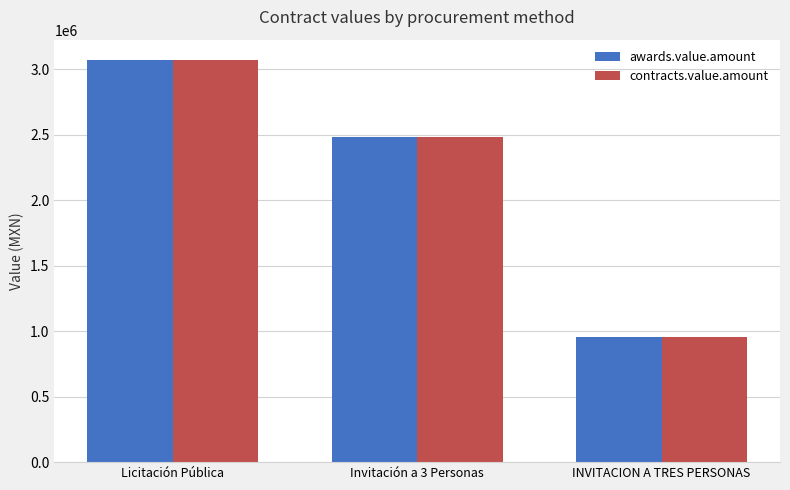

At which category is the sum across all series the highest?

Licitación Pública